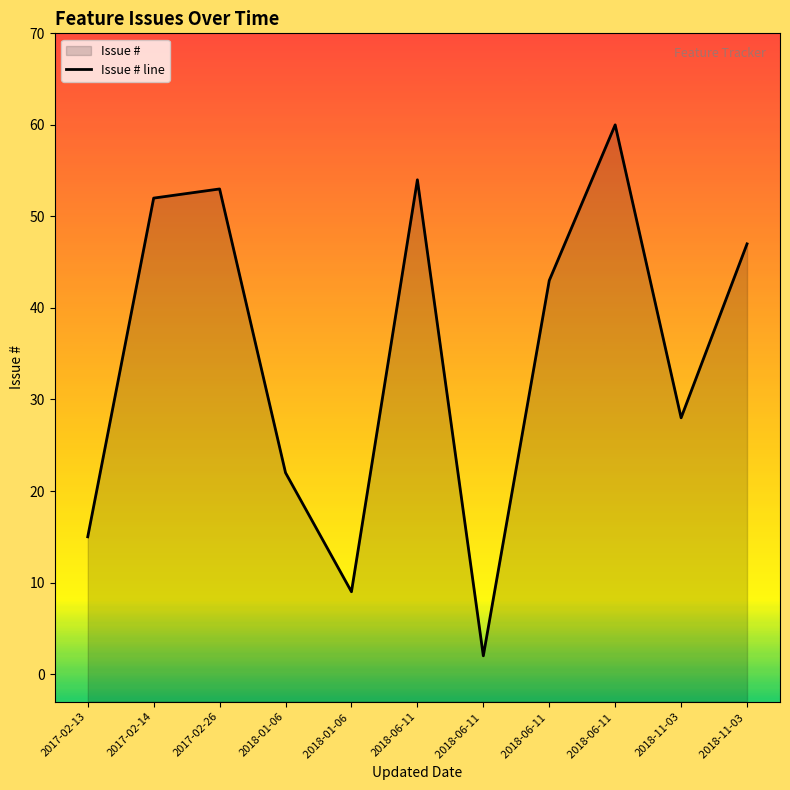

Reading right to left, transcribe all the data shown in this chart.

47	28	60	43	2	54	9	22	53	52	15